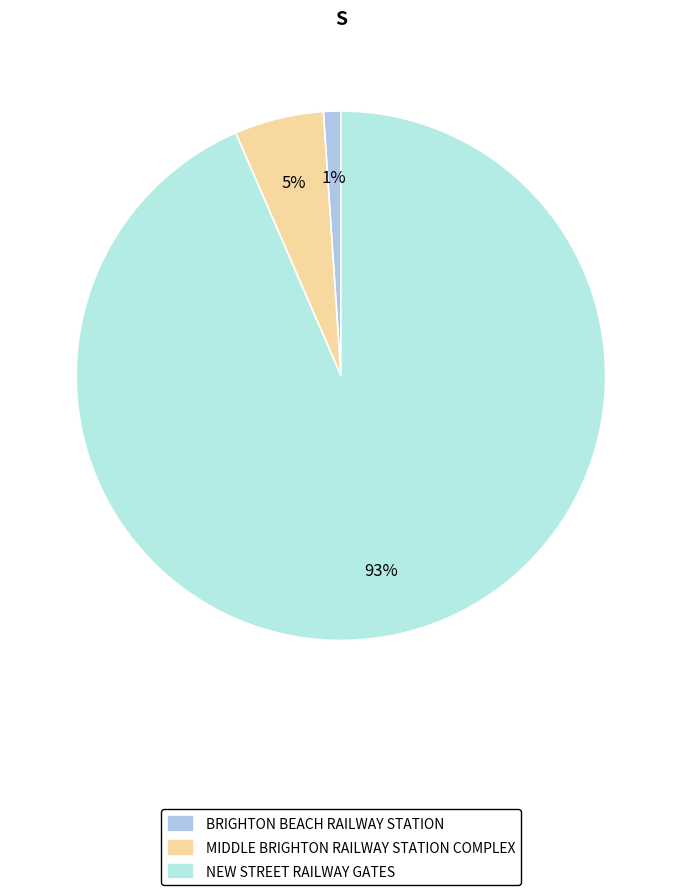

What is the largest slice in the pie chart?

NEW STREET RAILWAY GATES